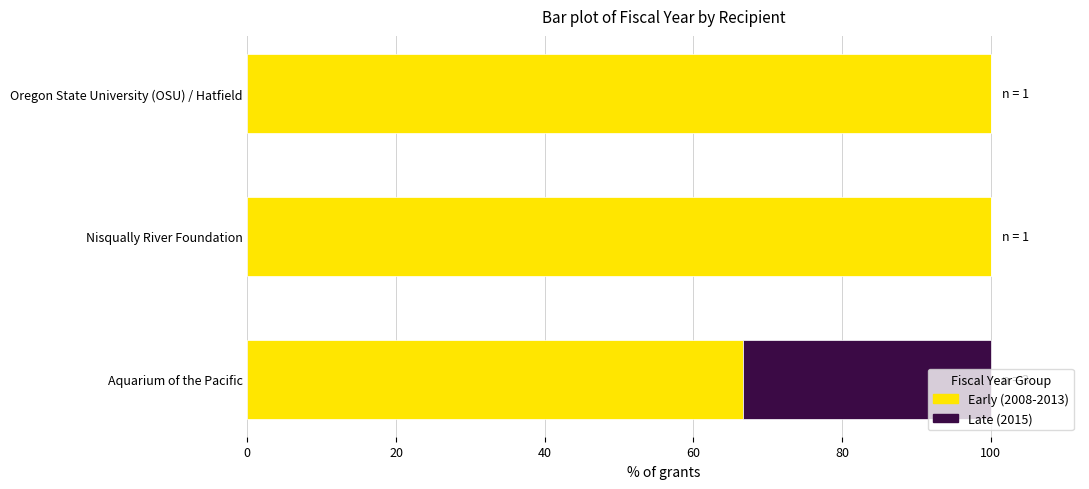

Is it true that Early (2008-2013) equals 141.4 at Nisqually River Foundation?

False